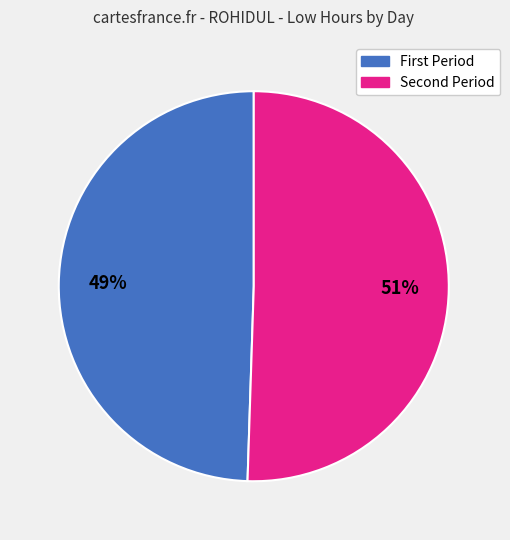

Does any single category account for the majority?

Yes